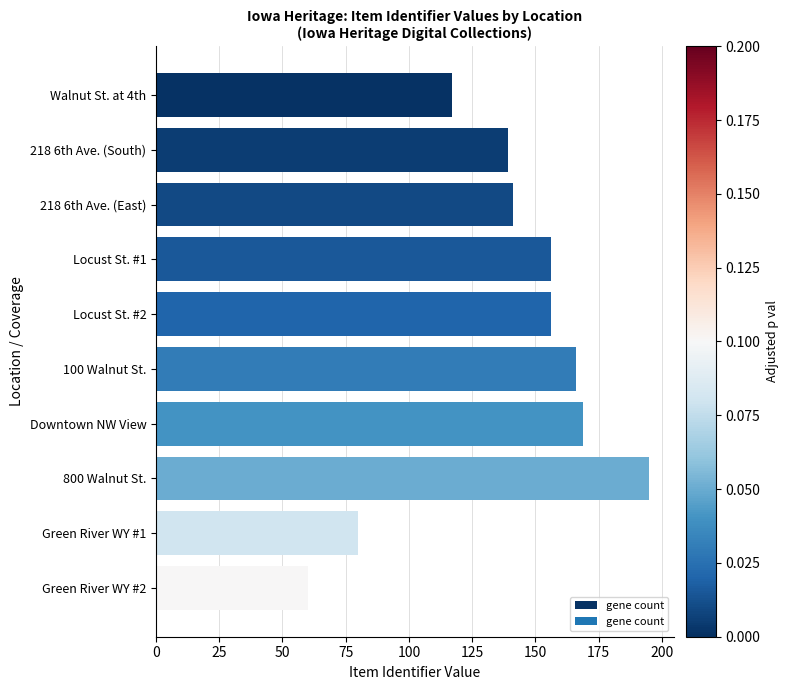

Are the bars horizontal?

Yes